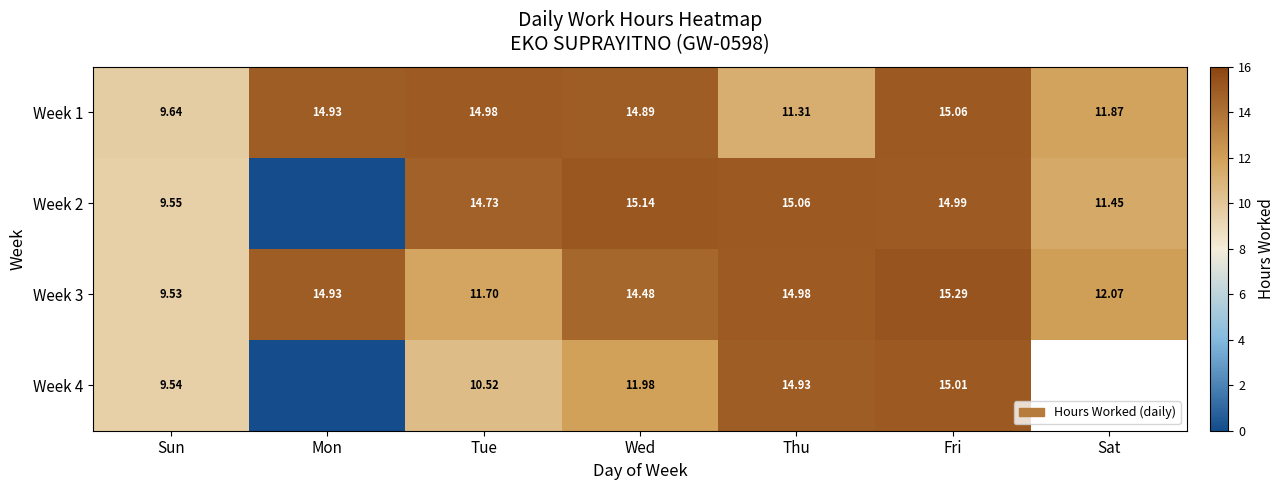

Rank the categories by Week 1 value from lowest to highest.

Sun, Thu, Sat, Wed, Mon, Tue, Fri